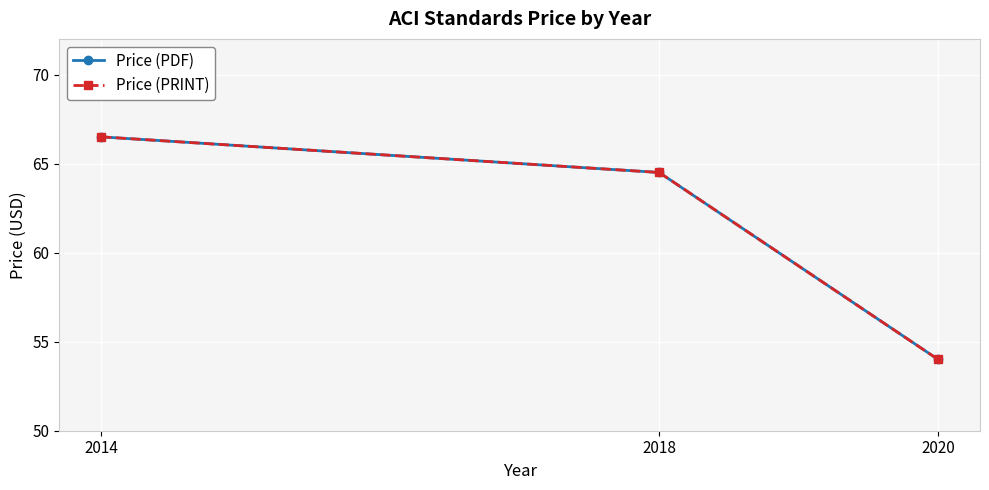

Reading left to right, list all the values displayed in this chart.

Price (PDF): 2014=66.5	2018=64.5	2020=54.0
Price (PRINT): 2014=66.5	2018=64.5	2020=54.0